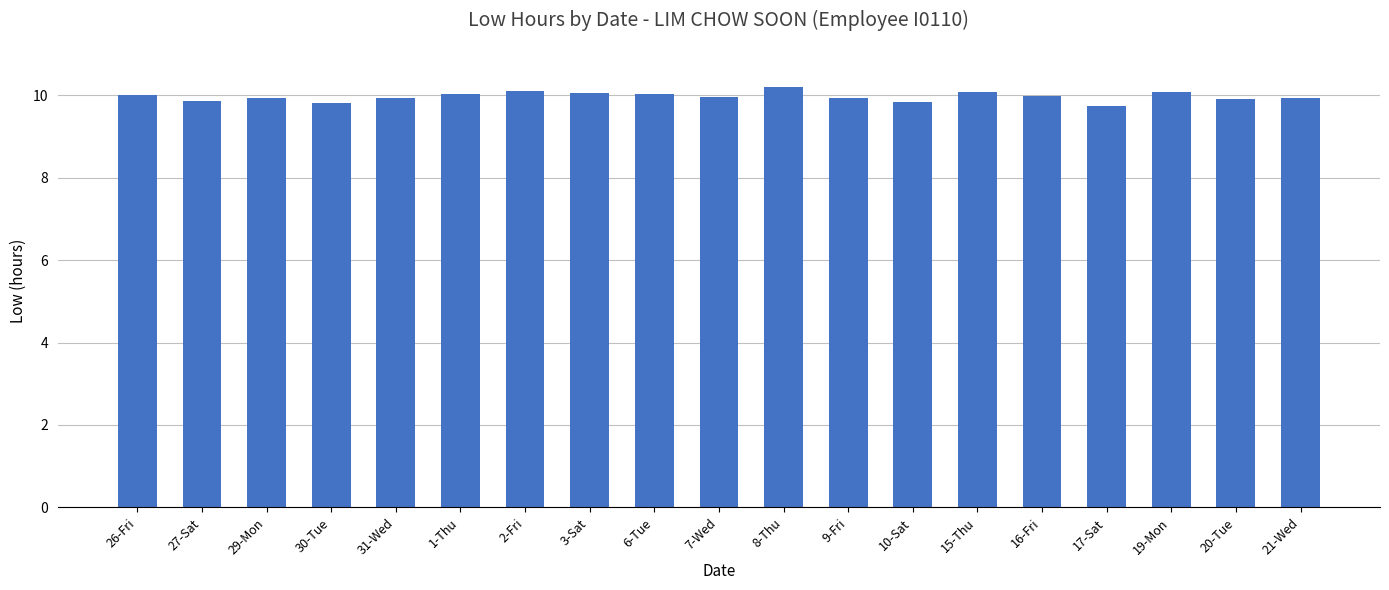

Are the bars horizontal?

No